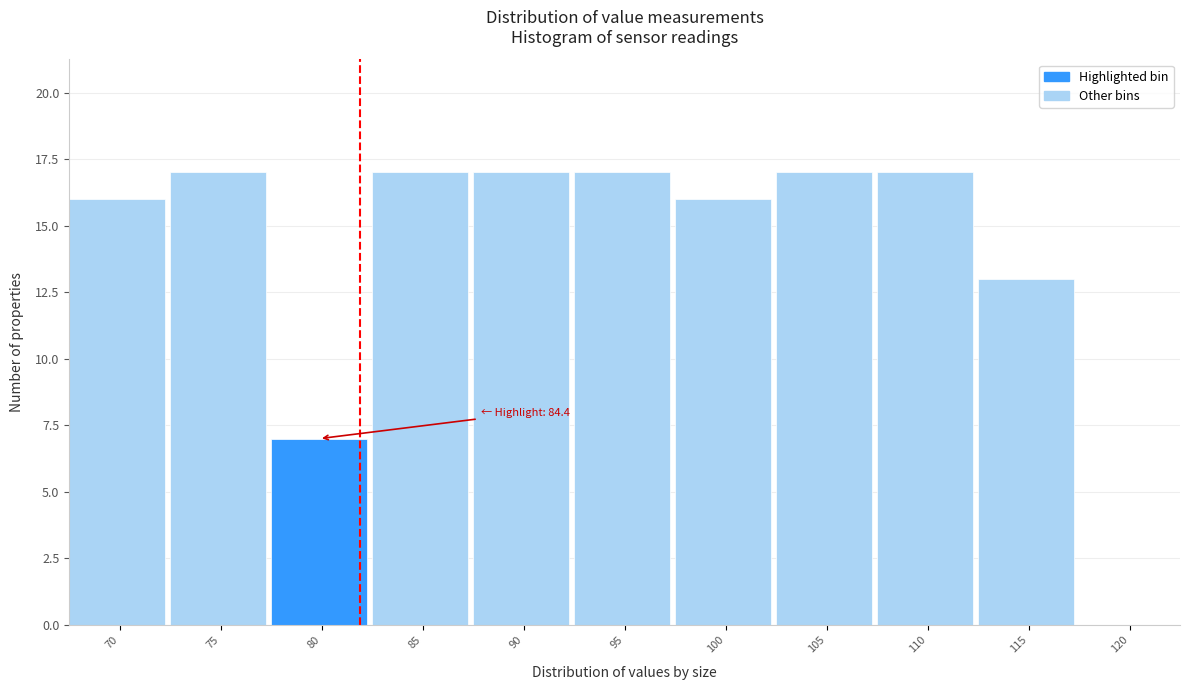

Reading left to right, what are all the values shown in this chart?

70=16	75=17	80=7	85=17	90=17	95=17	100=16	105=17	110=17	115=13	120=0